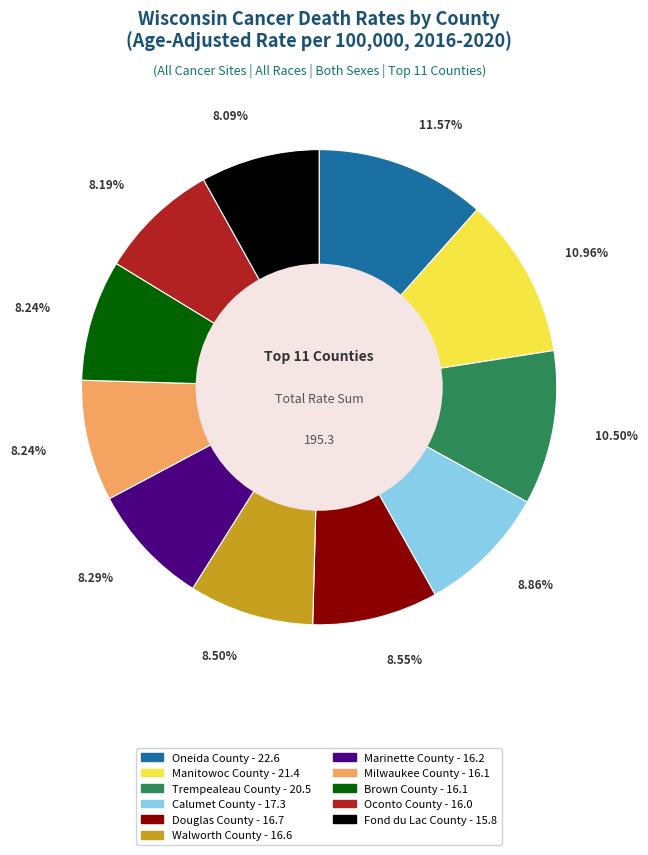

What is the largest slice in the pie chart?

Oneida County